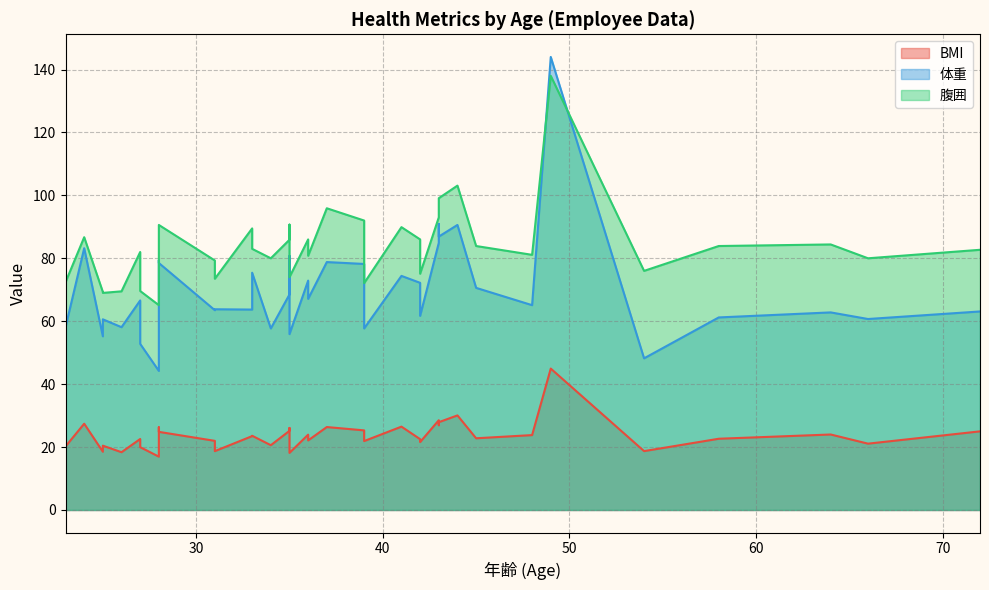

True or false: 体重 and BMI cross at least once.

False